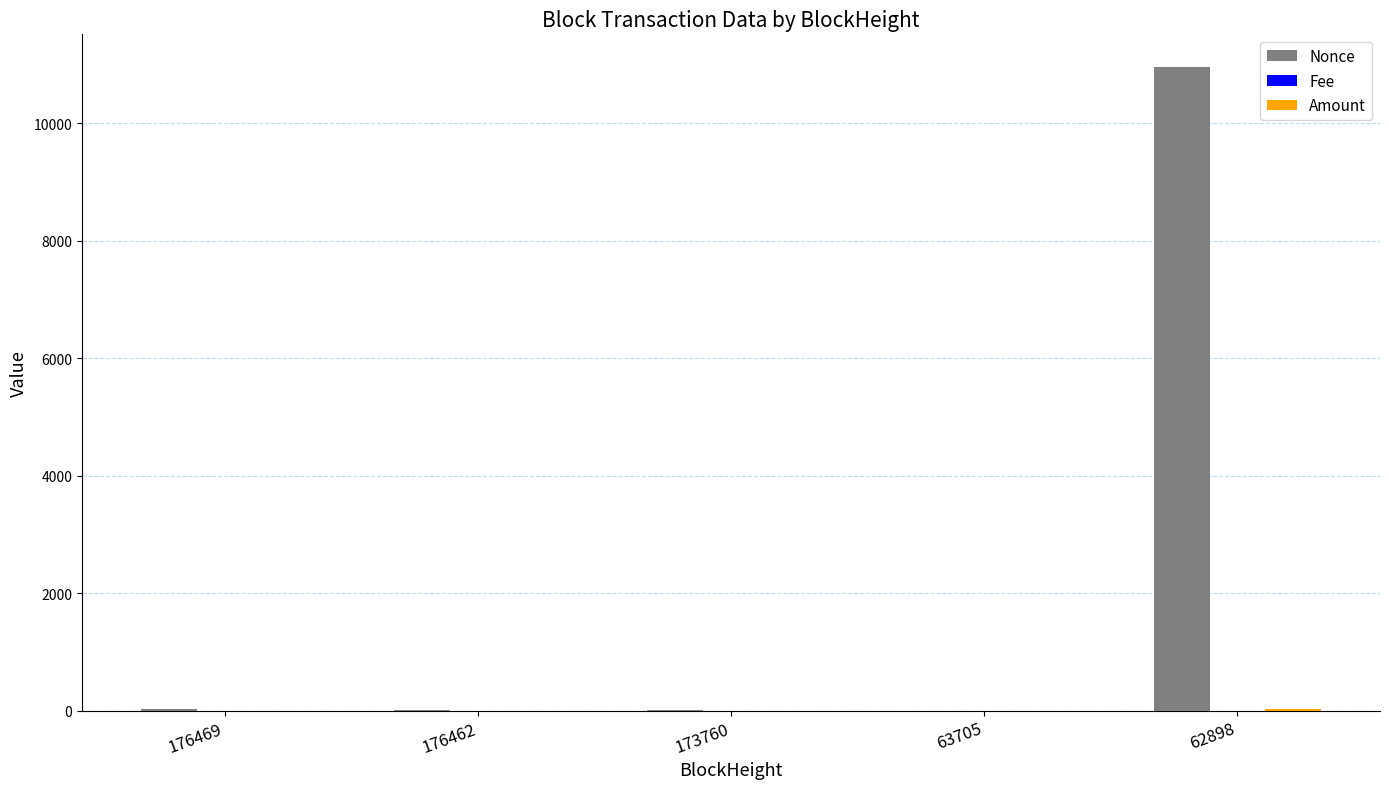

Which series has the largest total across all categories?

Nonce